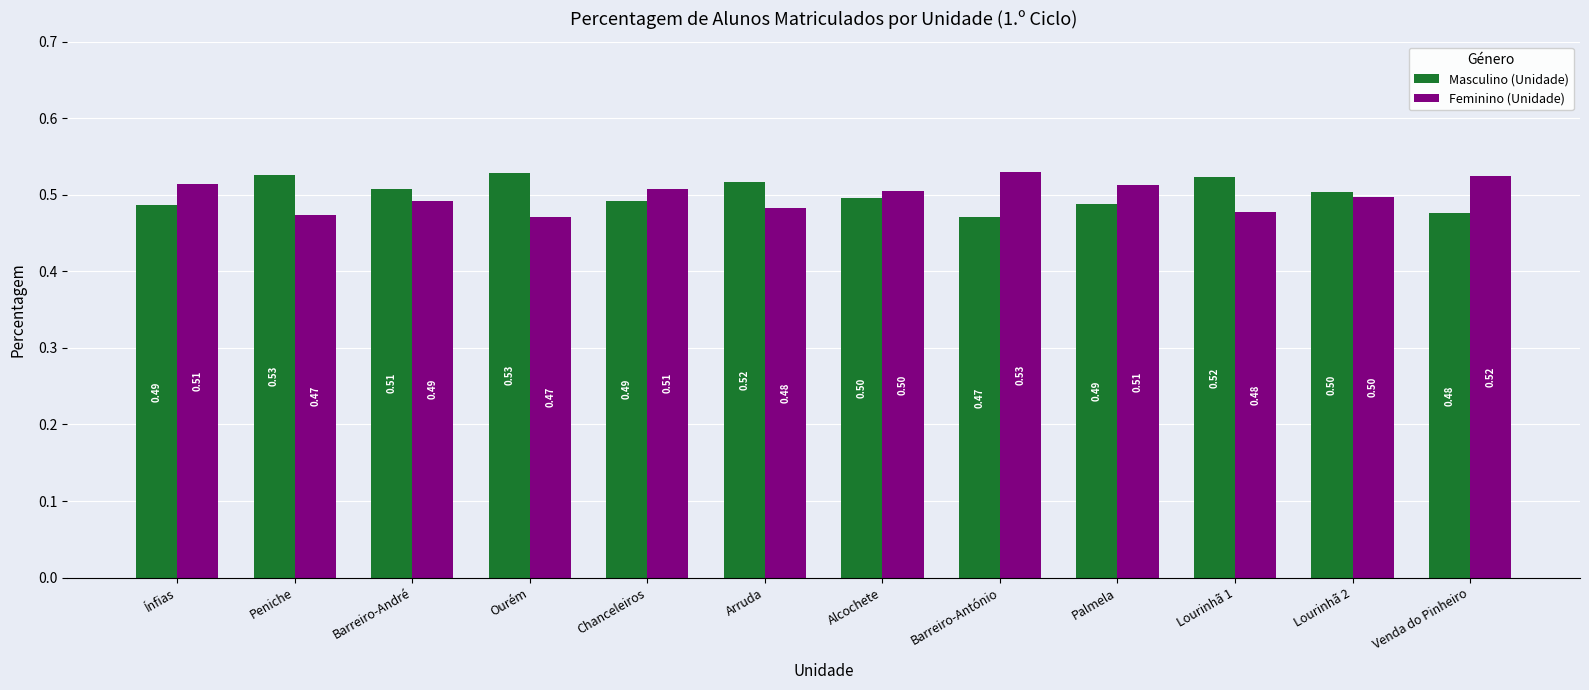

What is the average value of the Feminino (Unidade) series?

0.5